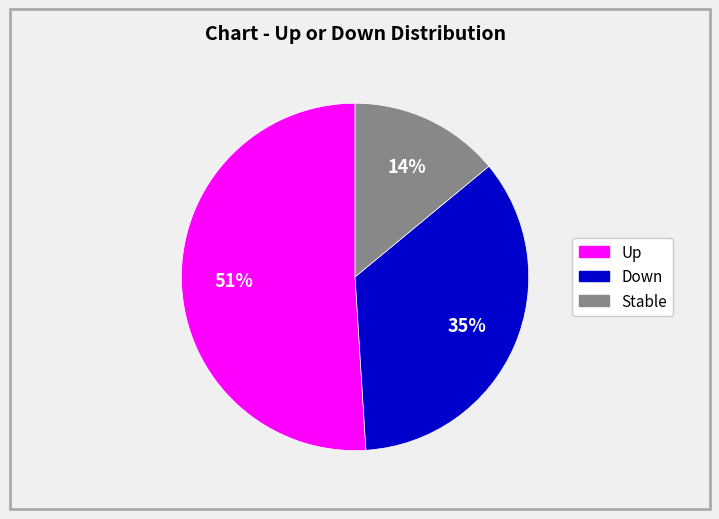

To the nearest percent, what is the difference between the largest and smallest slice percentages?

37%